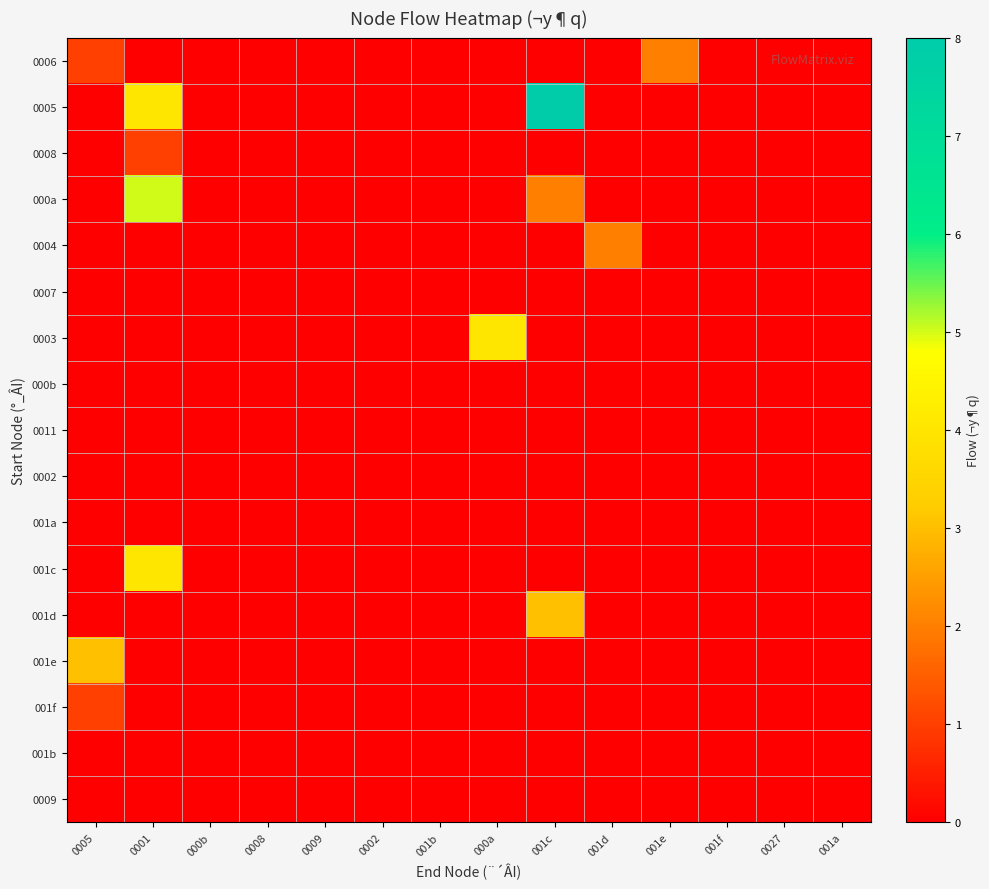

What is the difference between the highest and lowest values at 001e?

2